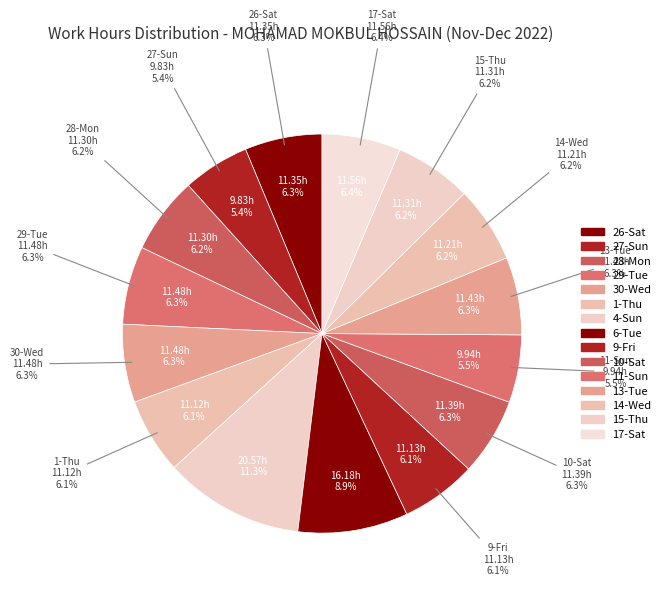

Count the number of slices in the pie.

15